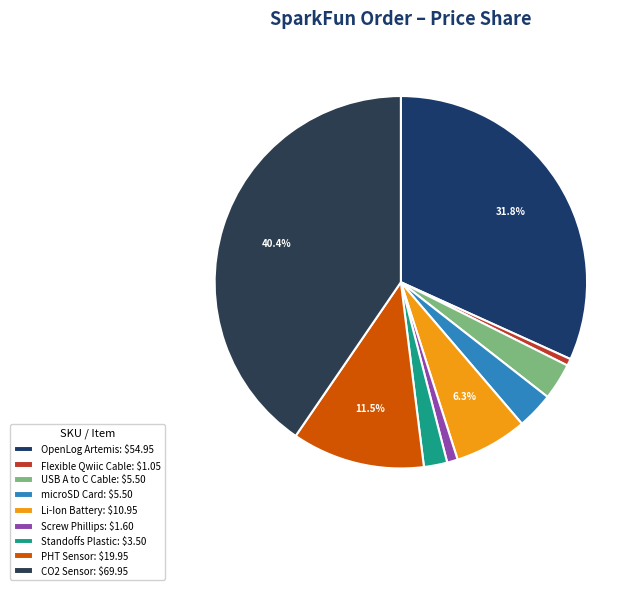

Count the number of slices in the pie.

9